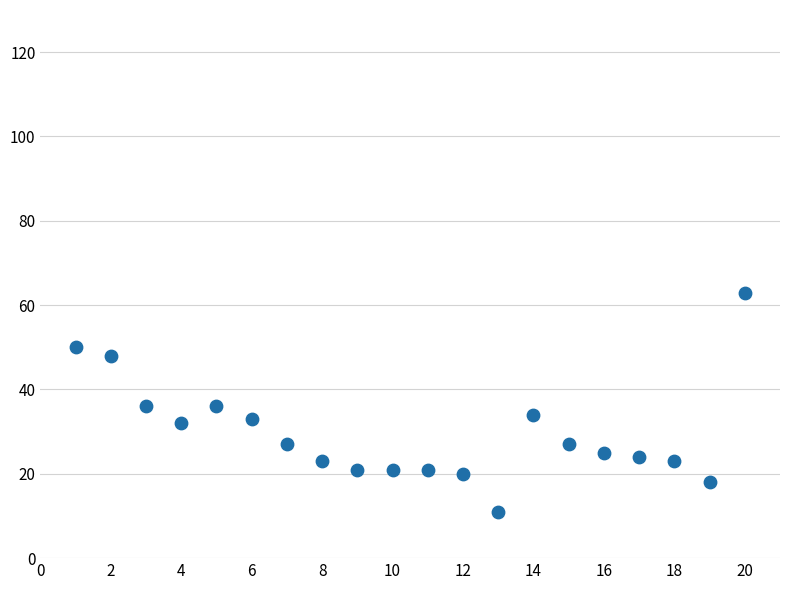

What is the range of X values (max minus min)?

19